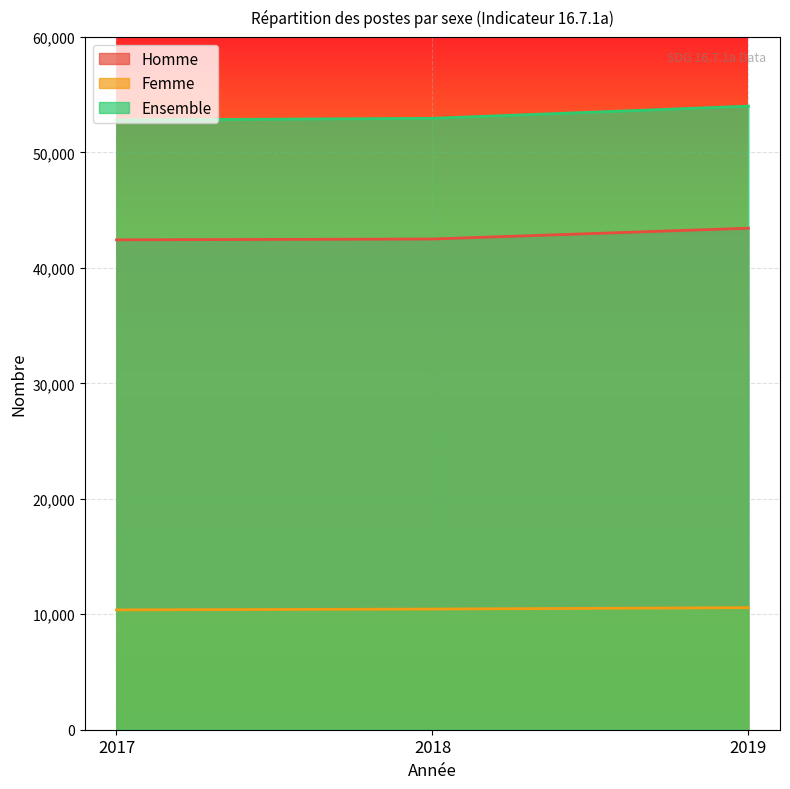

What is the minimum value for Femme?

10379